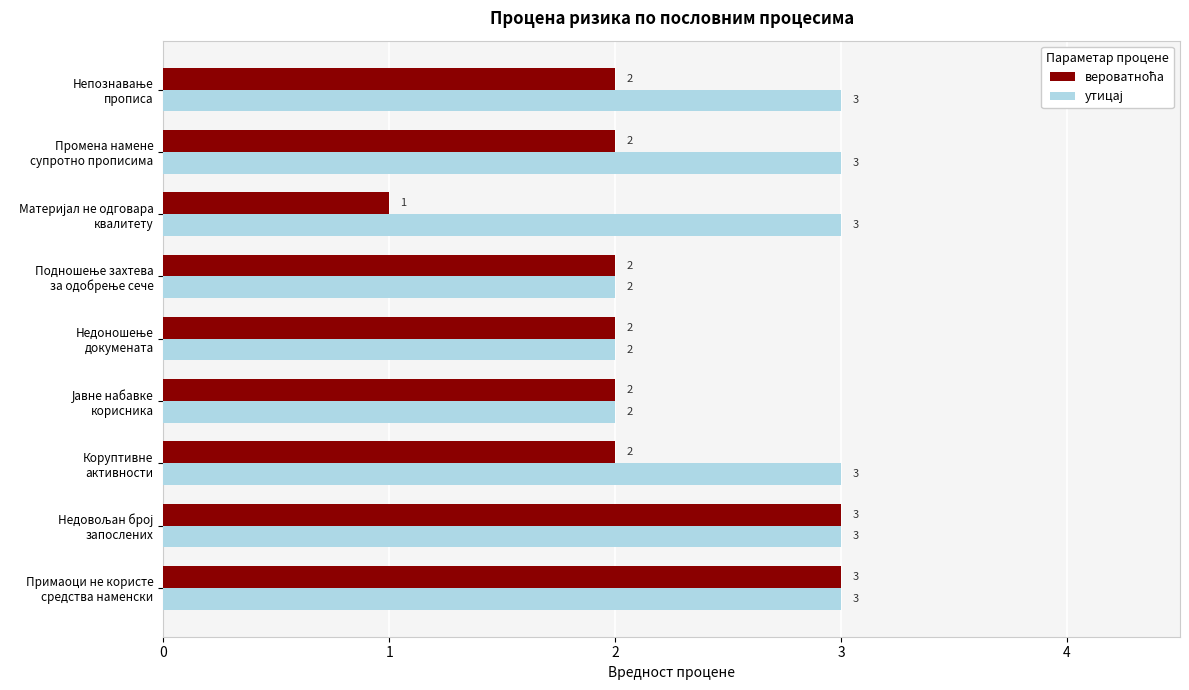

How many data points does each series have?

9